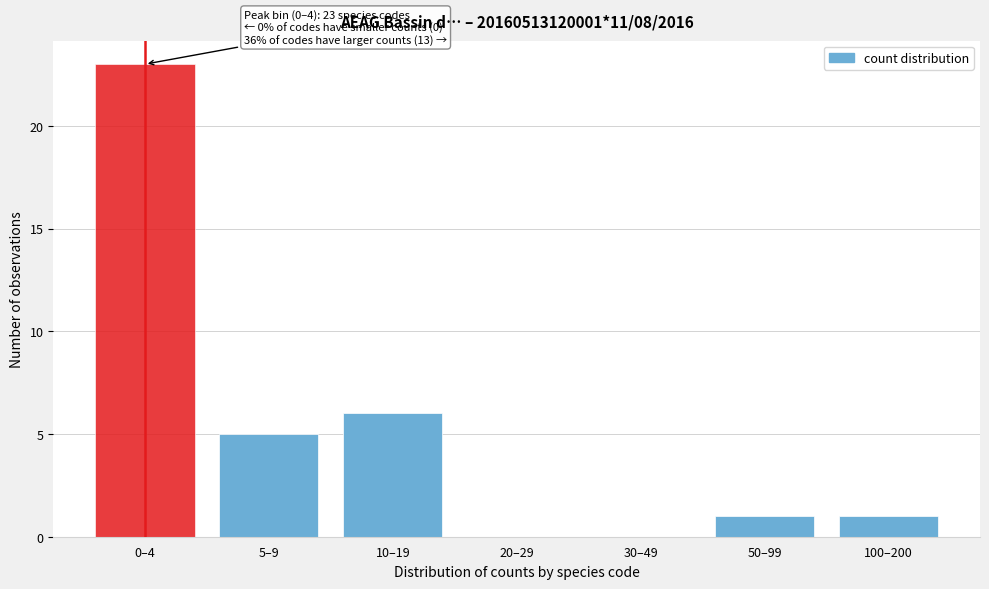

Reading left to right, what are all the values shown in this chart?

0–4=23	5–9=5	10–19=6	20–29=0	30–49=0	50–99=1	100–200=1